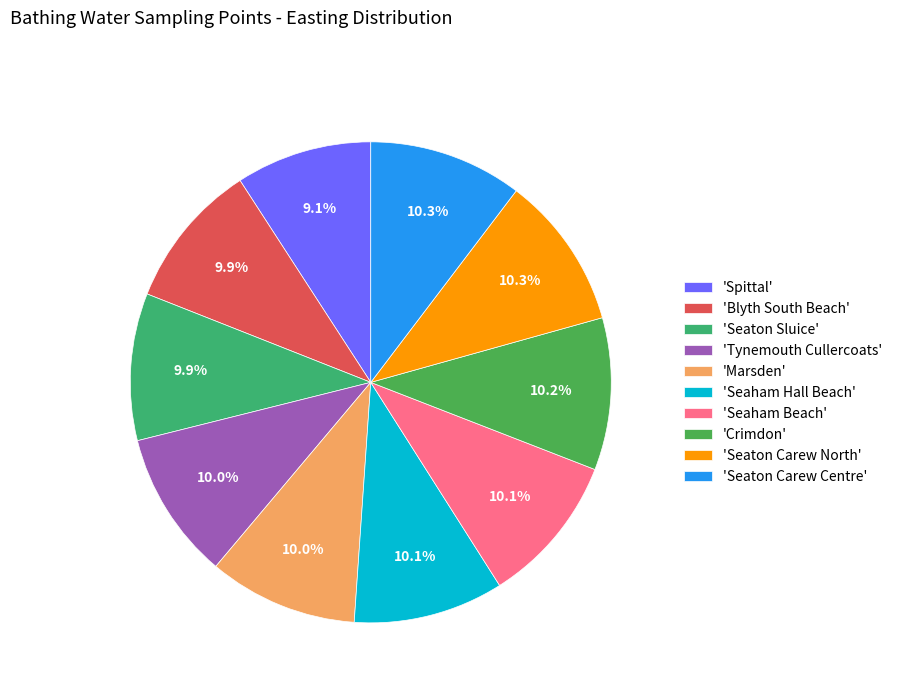

What is the largest slice in the pie chart?

Seaton Carew Centre